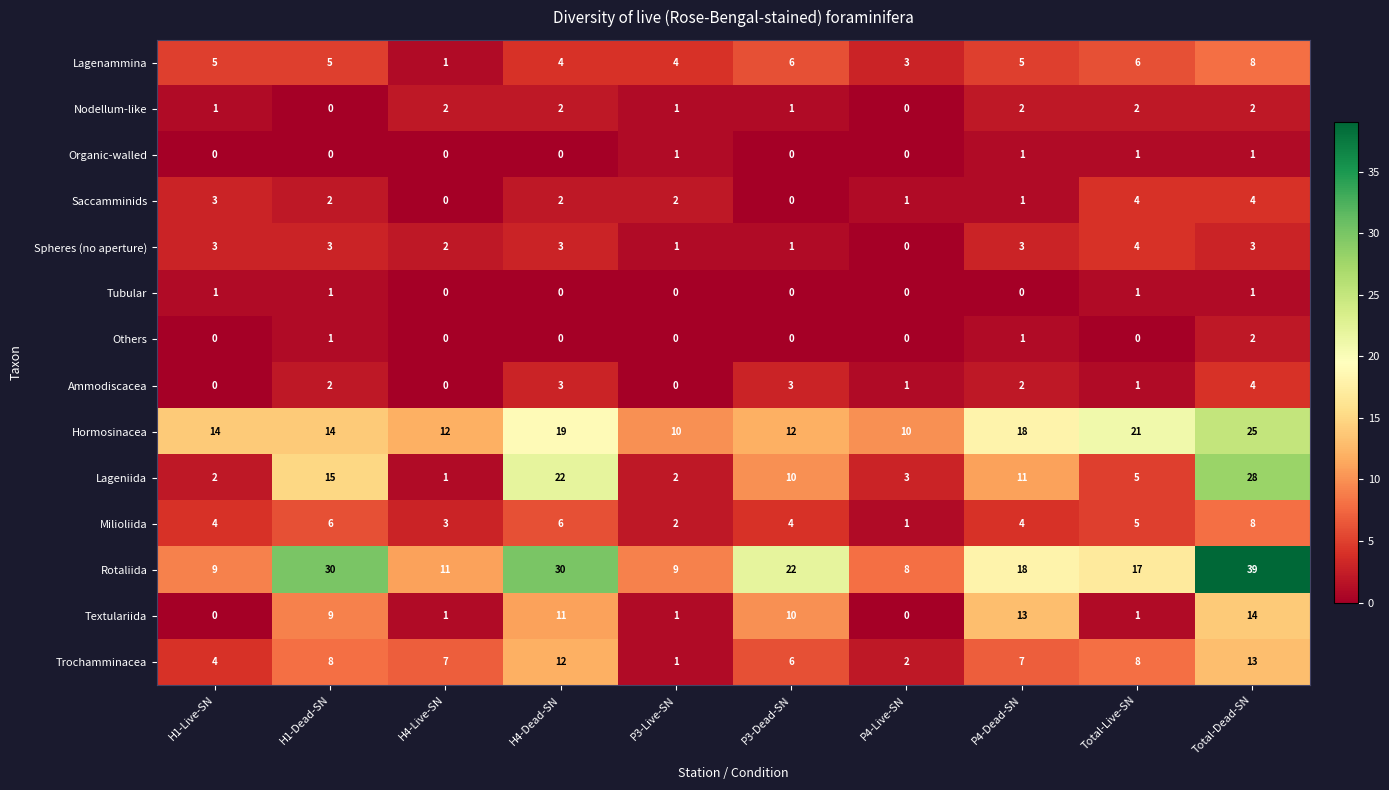

How many data points does each series have?

10